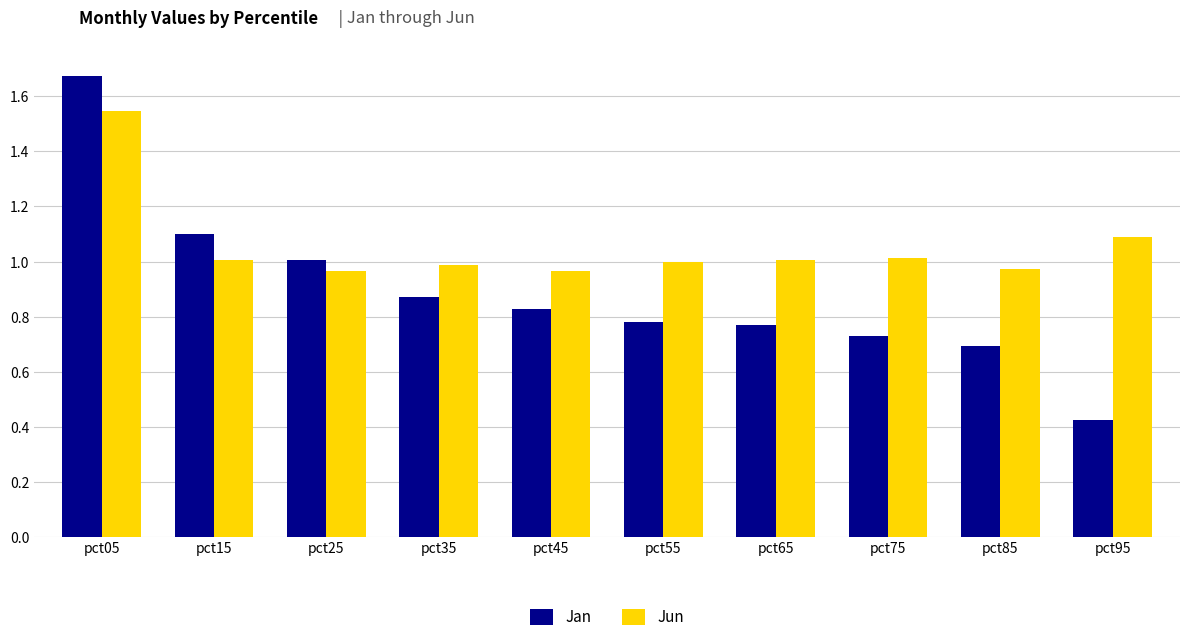

At which category is the sum across all series the highest?

pct05